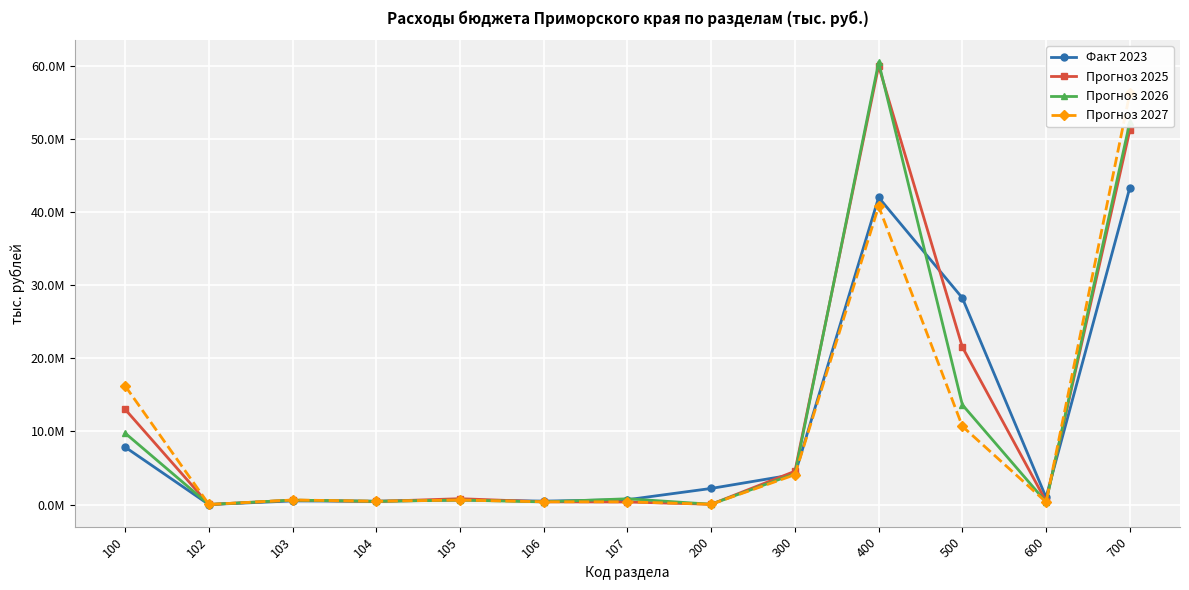

At which category is the sum across all series the highest?

400